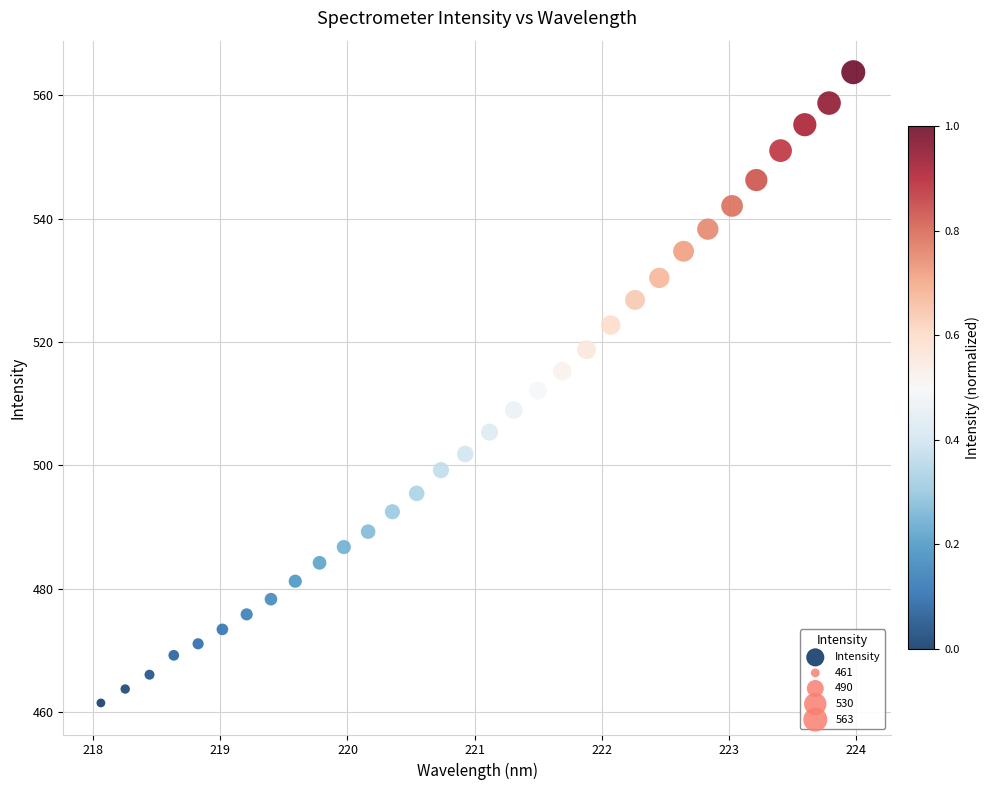

What is the range of Y values (max minus min)?

102.3